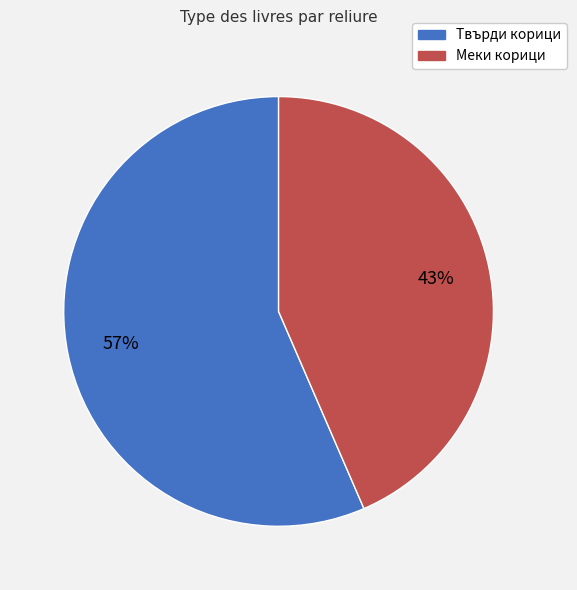

Does any single category account for the majority?

Yes